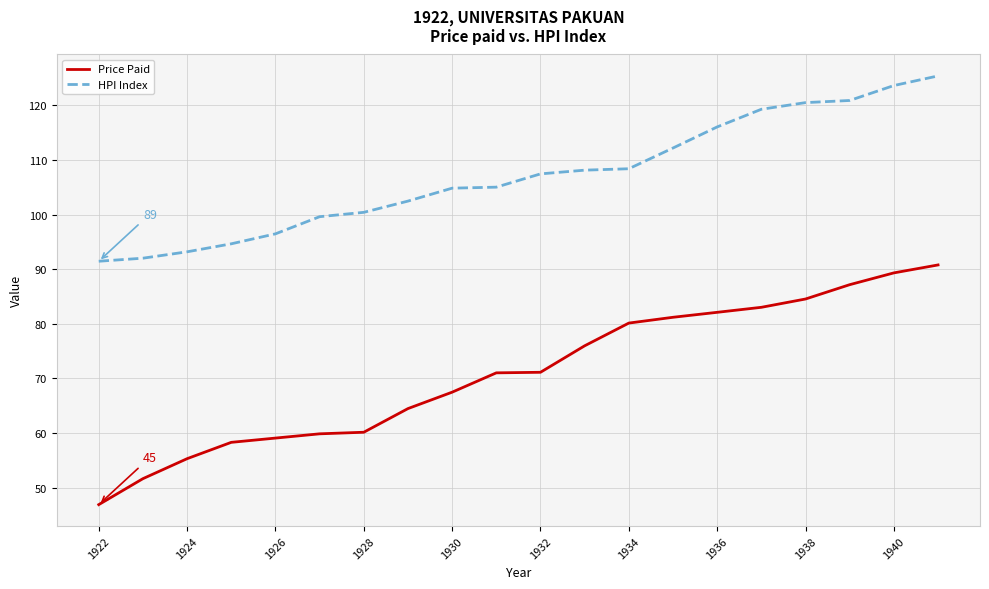

What is the difference between the maximum and minimum values in the Price Paid series?

43.9